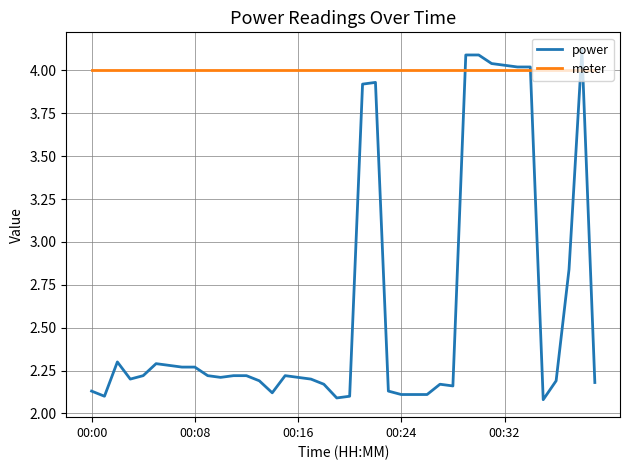

What is the greatest value displayed?

4.1